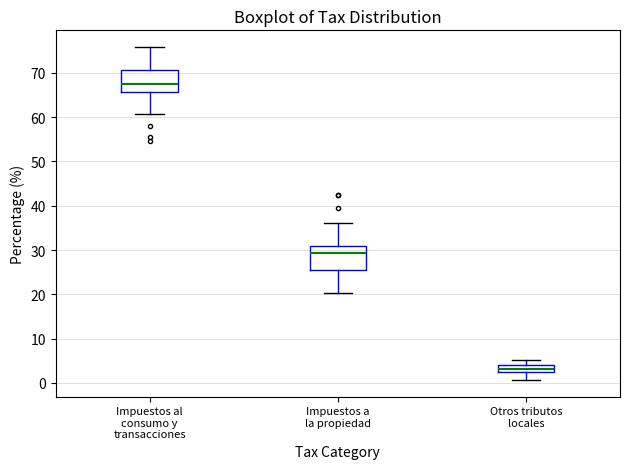

Reading left to right, transcribe this box plot: for each box, give where its median line is, the range the box spans, and where its two whiskers end, as read against the y-axis. The values are not printed on the chart, so give them approximately, as read against the axis.

Impuestos al consumo y transacciones: median 67, box 66 to 71, whiskers 61 to 76
Impuestos a la propiedad: median 29, box 26 to 31, whiskers 20 to 36
Otros tributos locales: median 3, box 2 to 4, whiskers 1 to 5